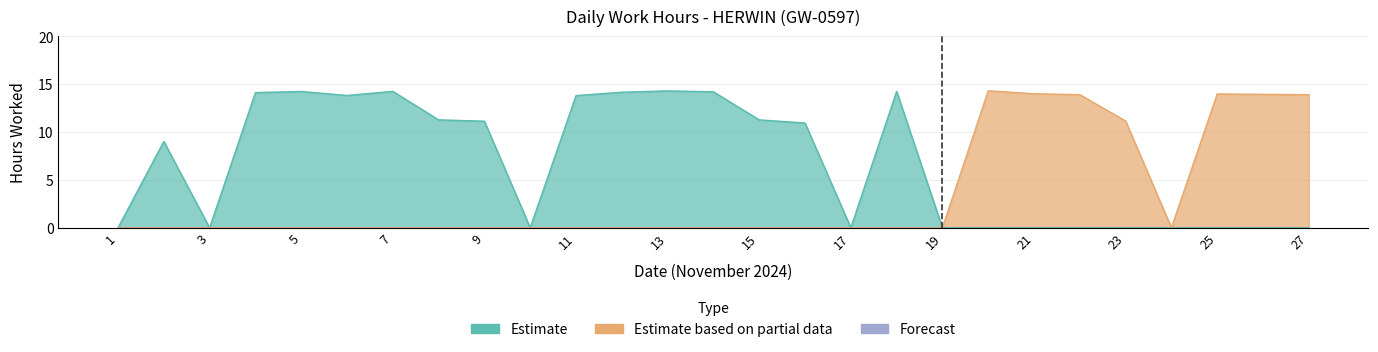

True or false: Estimate and Estimate based on partial data intersect in this chart.

False